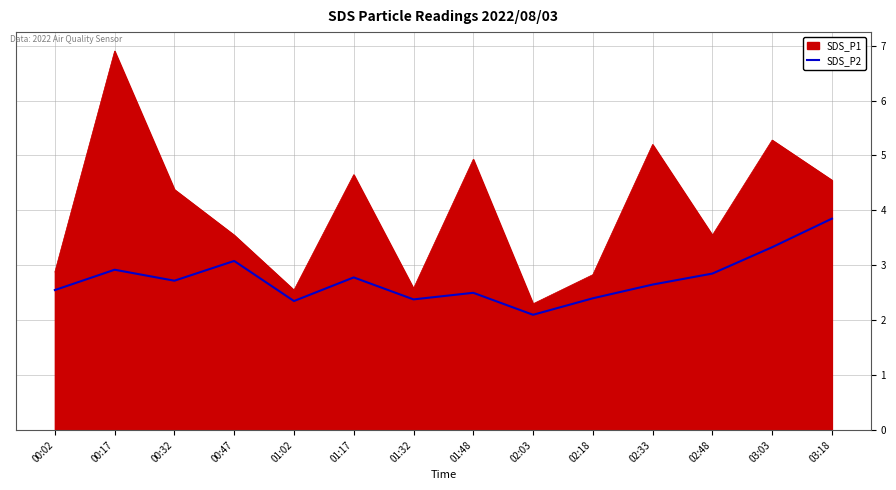

What is the difference between the SDS_P1 values at 01:17 and 01:48?

0.3